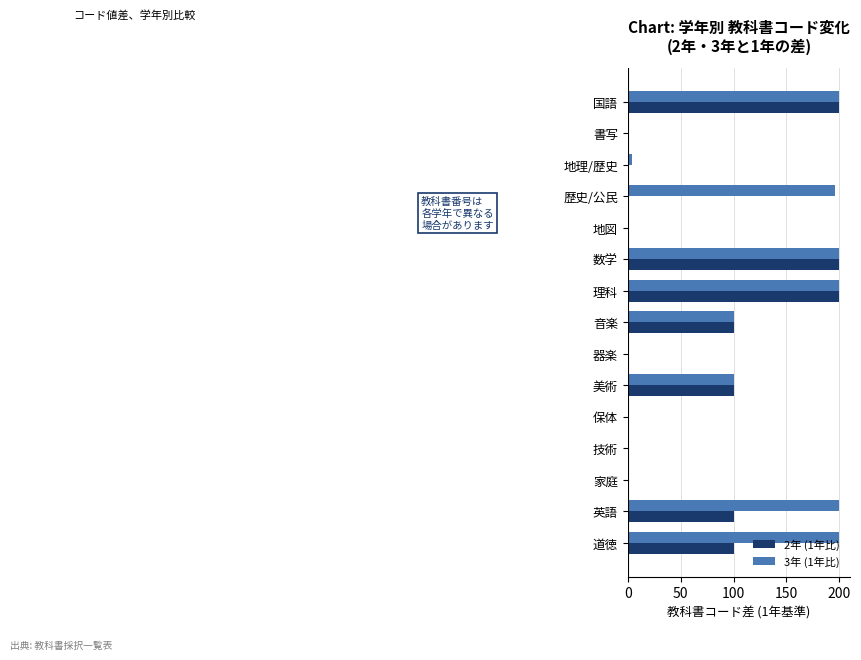

Which series has the largest total across all categories?

3年 (1年比)